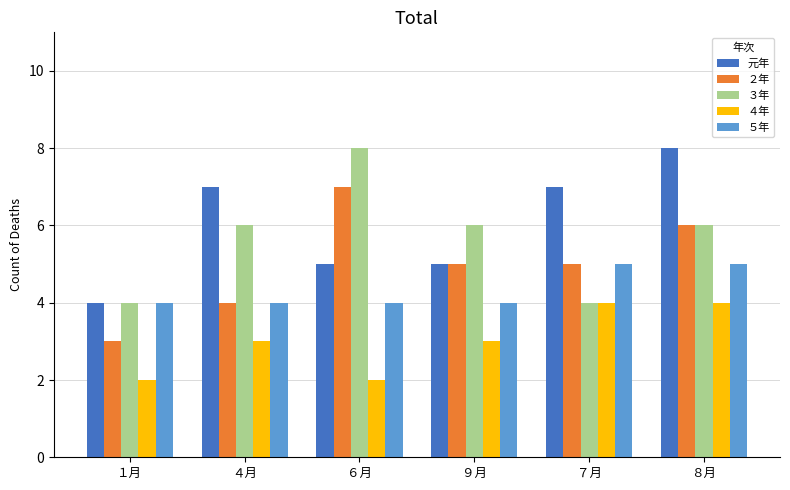

Which series changed the most between ４月 and ７月?

３年